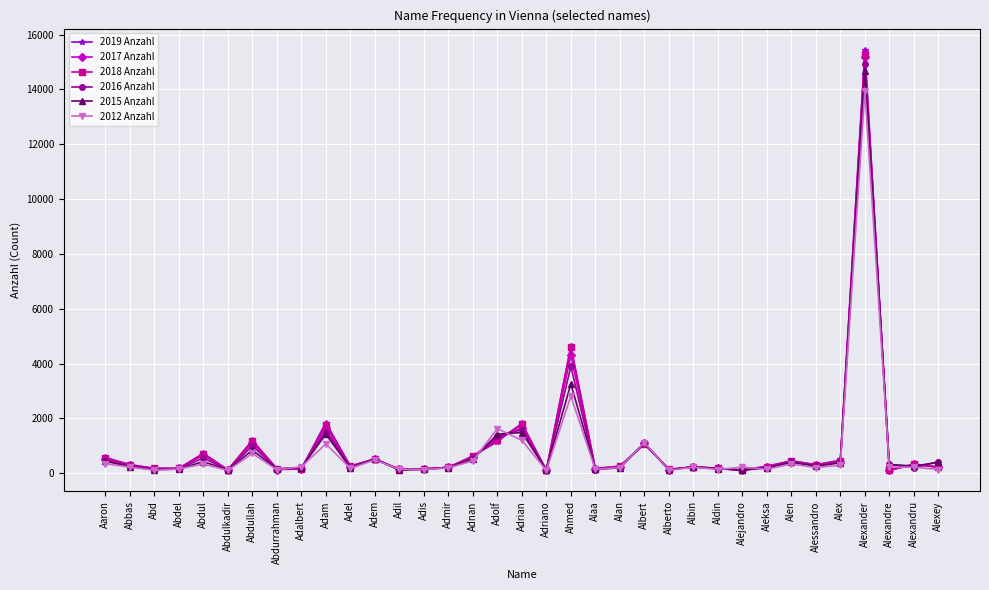

Is this an area chart (filled region under the line)?

No